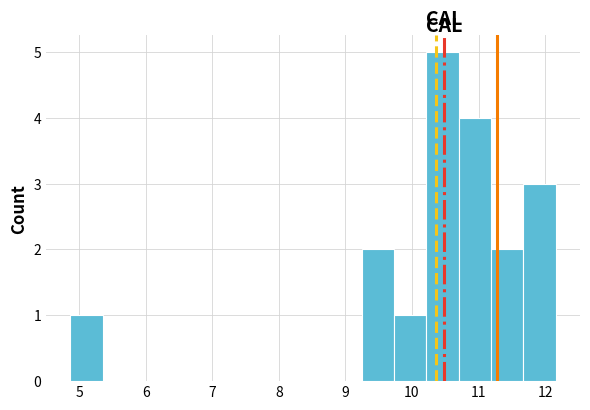

What is the height of the bar covering 9.7 to 10.2 on the x-axis? Neither the bar edges nor the heights are printed on the chart, so give them approximately, as read against the axes.

1